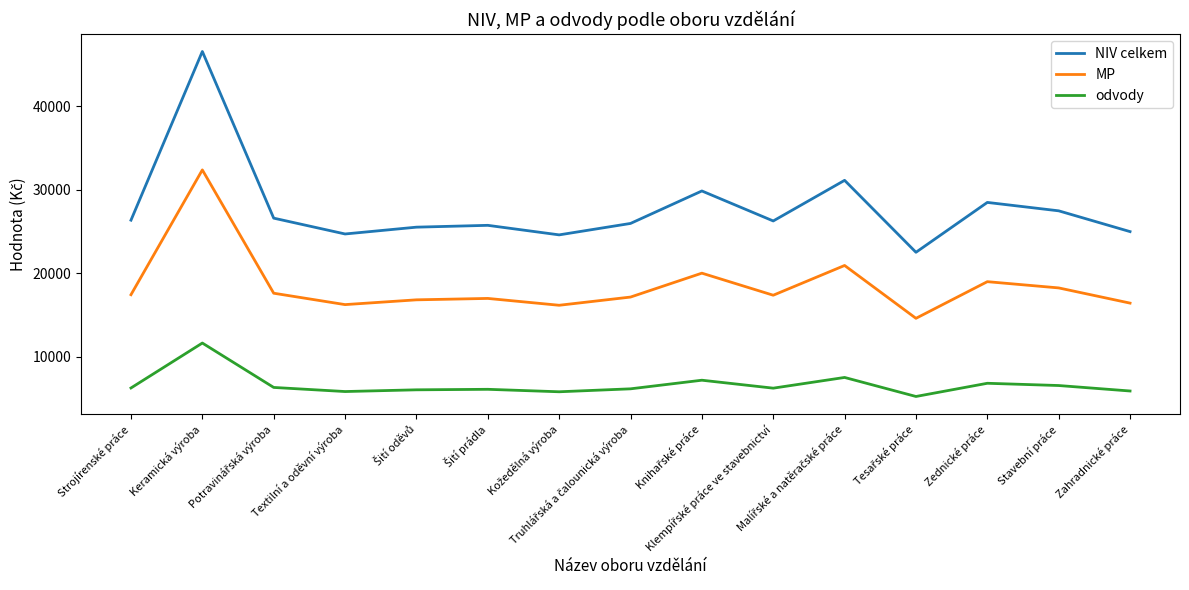

What is the highest value of the odvody series?

11660